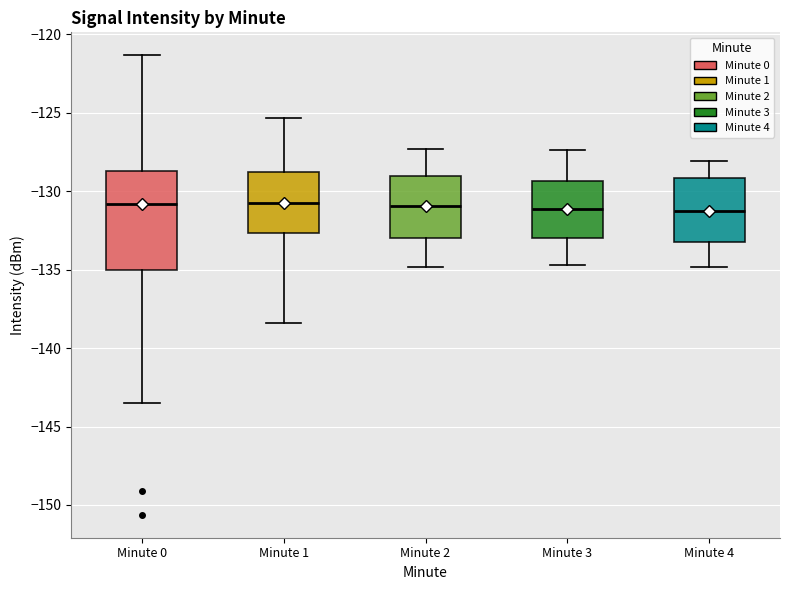

Reading left to right, read every box against the y-axis: the position of its median line, the range the box covers, and the ends of its whiskers. The values are not printed on the chart, so give them approximately, as read against the axis.

Minute 0: median -131.0, box -135.0 to -128.5, whiskers -143.5 to -121.5
Minute 1: median -130.5, box -132.5 to -128.5, whiskers -138.5 to -125.5
Minute 2: median -131.0, box -133.0 to -129.0, whiskers -135.0 to -127.5
Minute 3: median -131.0, box -133.0 to -129.5, whiskers -134.5 to -127.5
Minute 4: median -131.0, box -133.0 to -129.0, whiskers -135.0 to -128.0